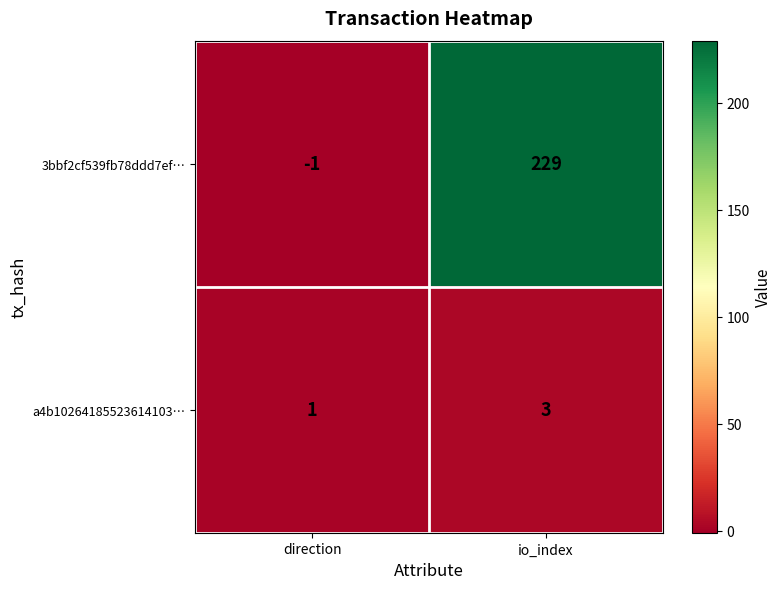

Which category has the lowest value in the 3bbf2cf539fb78ddd7ef… series?

direction